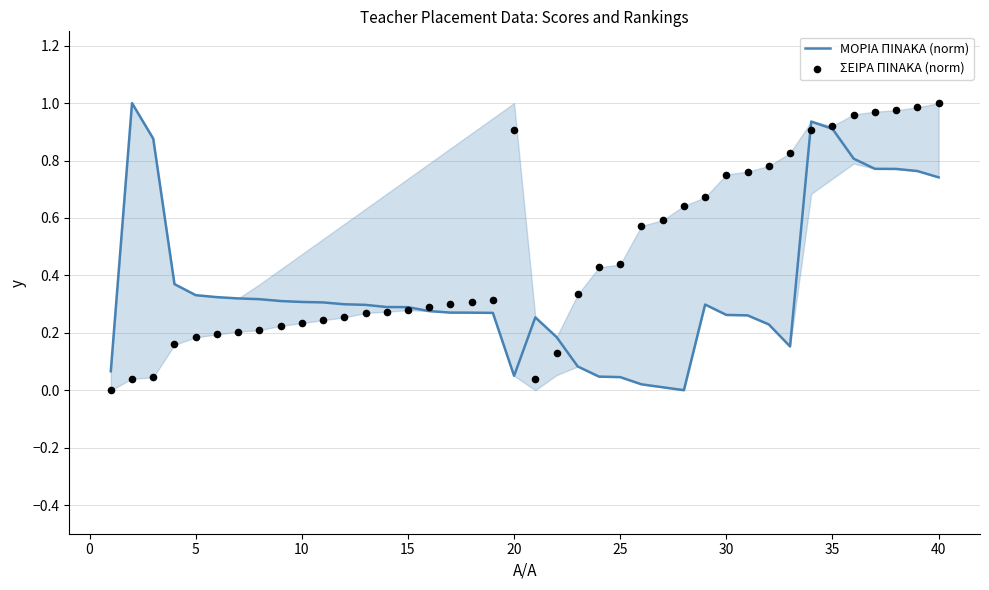

True or false: ΜΟΡΙΑ ΠΙΝΑΚΑ (norm) has a value of 0.2 at 10.

False